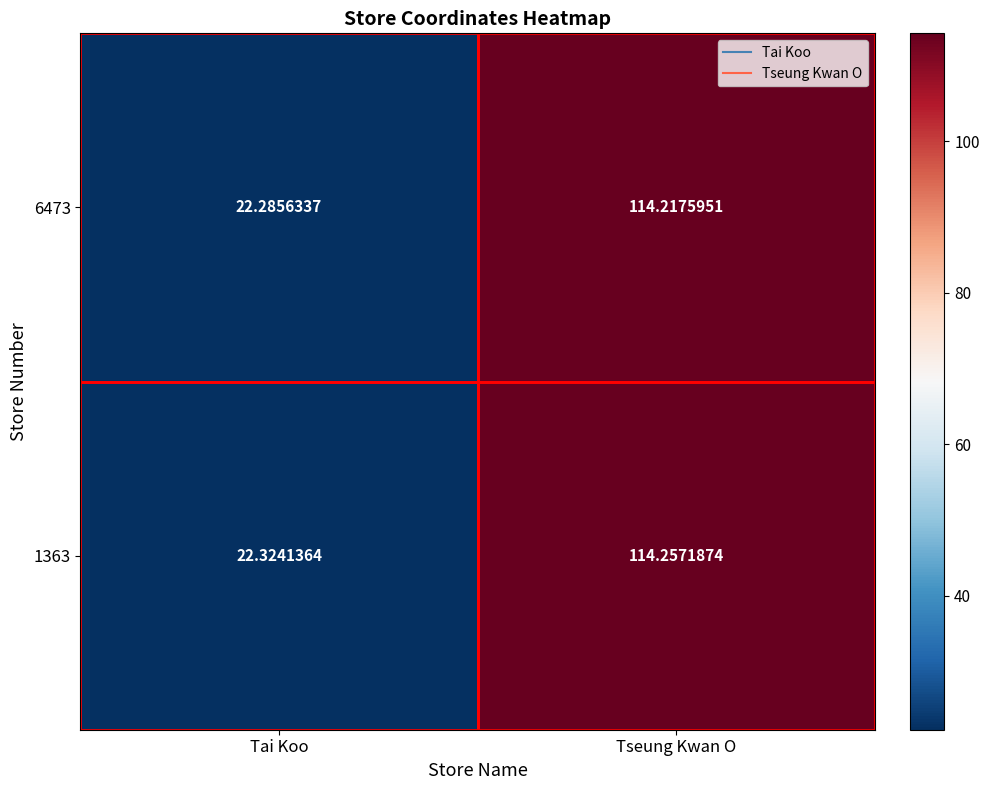

Where is 6473 nearest to the value 68?

Tai Koo